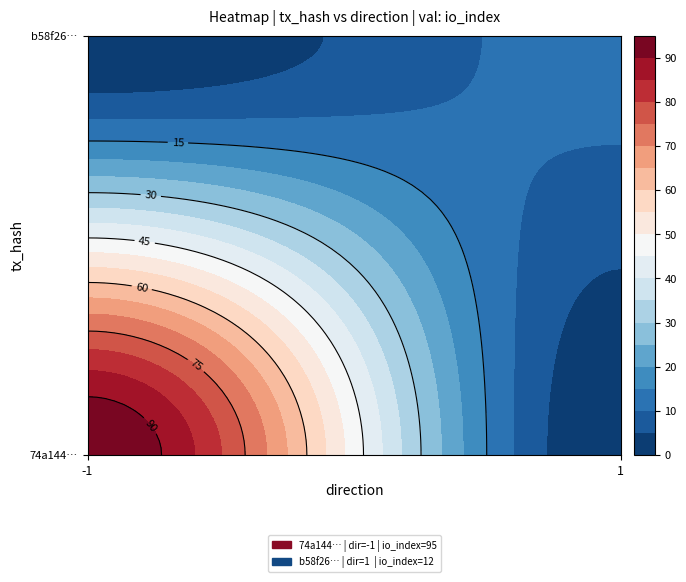

Which series has the largest range (max minus min)?

74a144103dcc33a417b11865878d58c08c1feb2